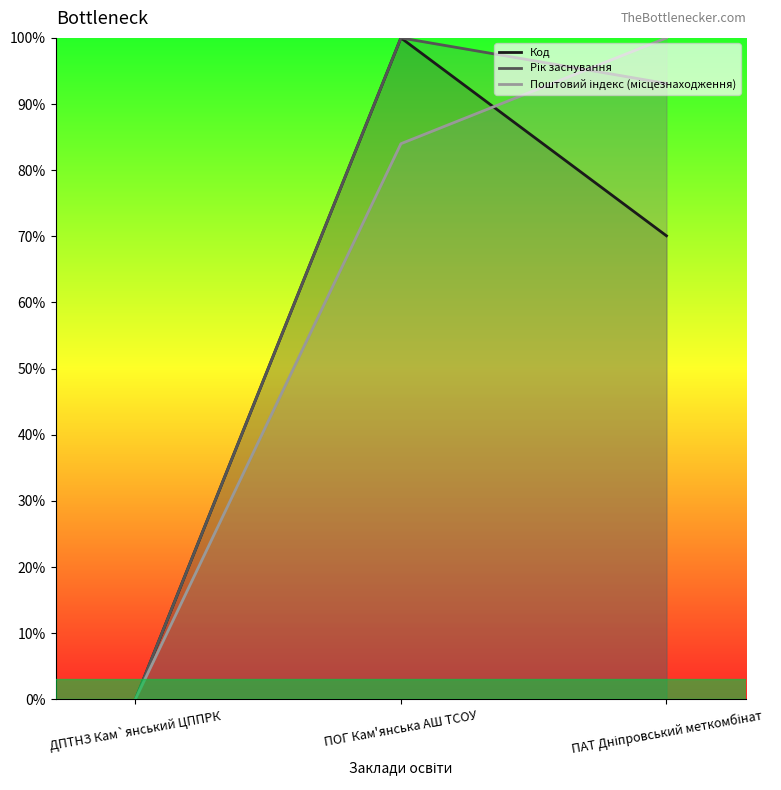

What is the difference between the Код values at ДПТНЗ Кам`янський ЦППРК and ПАТ Дніпровський меткомбінат?

70.1